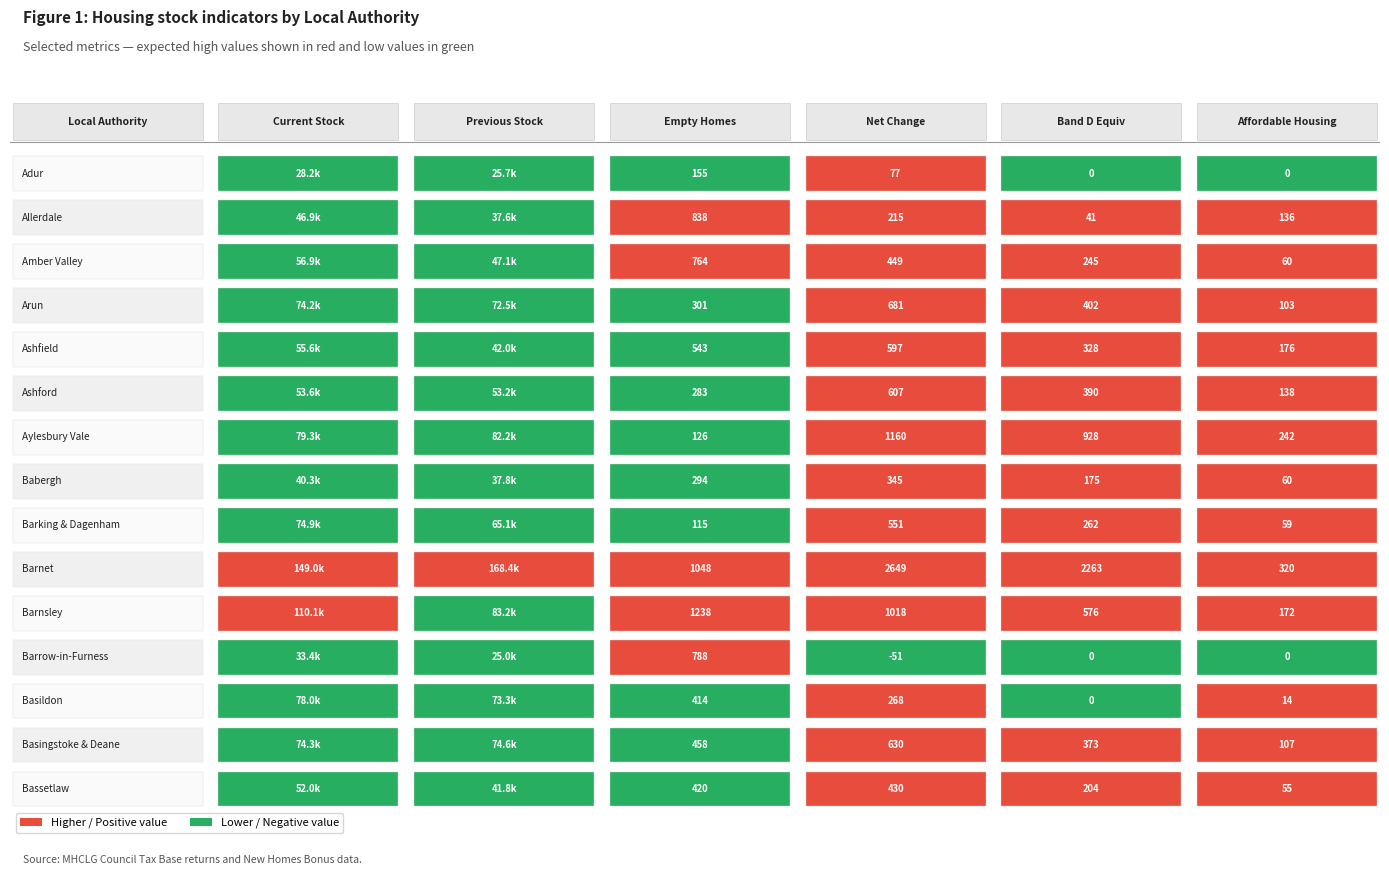

Read the Previous year stock value at Arun.

72466.8